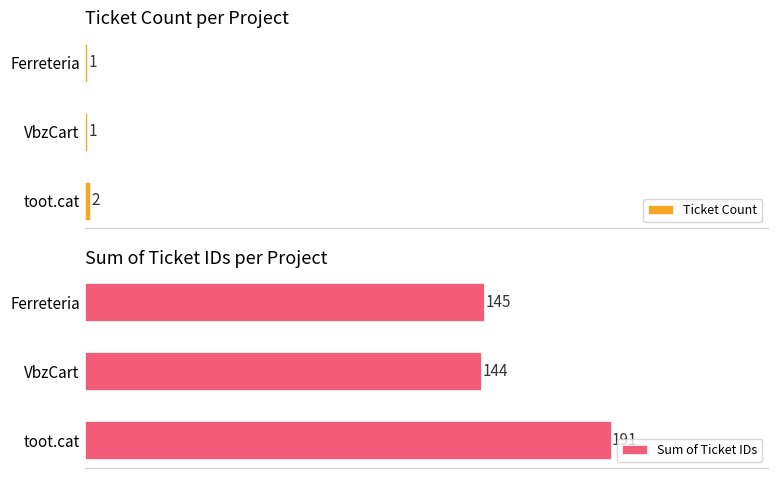

Are the bars horizontal?

Yes